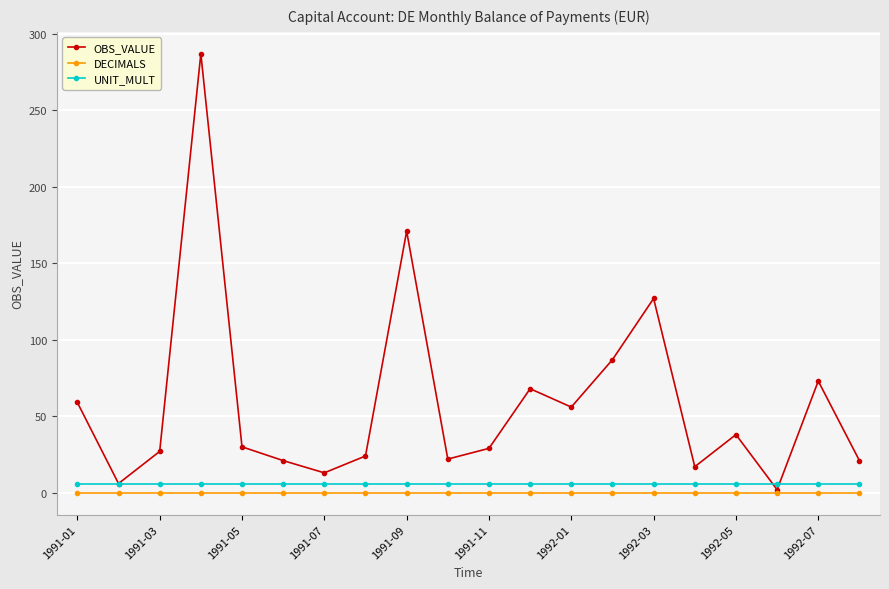

At how many categories does at least one series exceed 109?

3